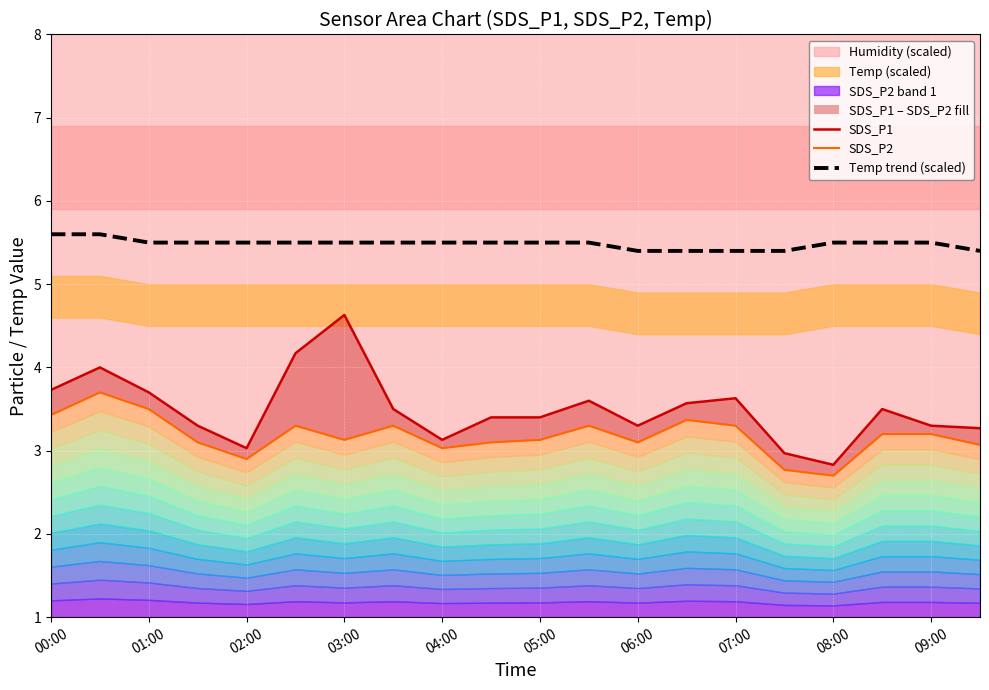

At which label does SDS_P1 first exceed 3?

00:00